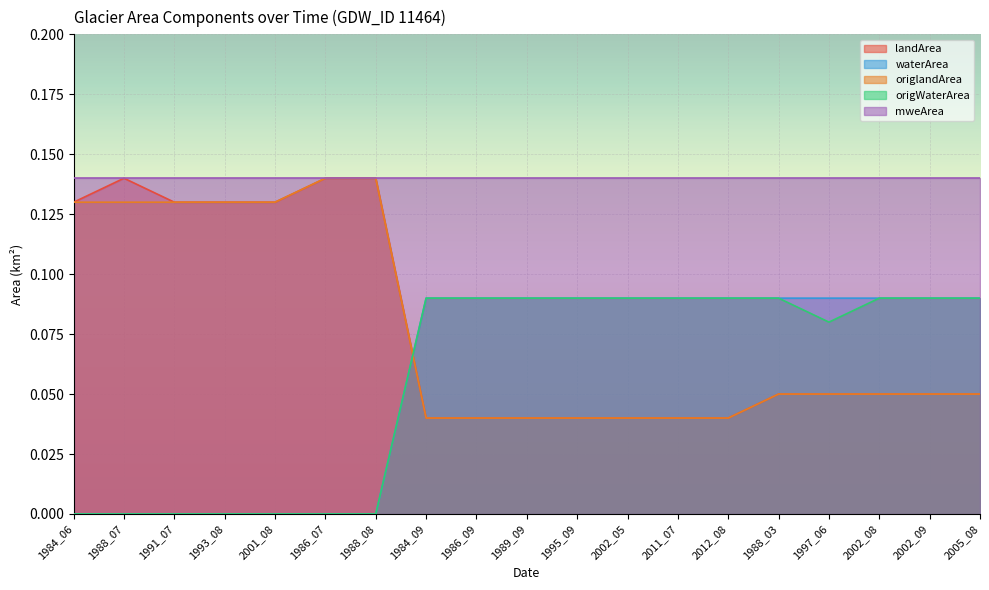

Between 1993_08 and 1989_09, which is larger?

1993_08